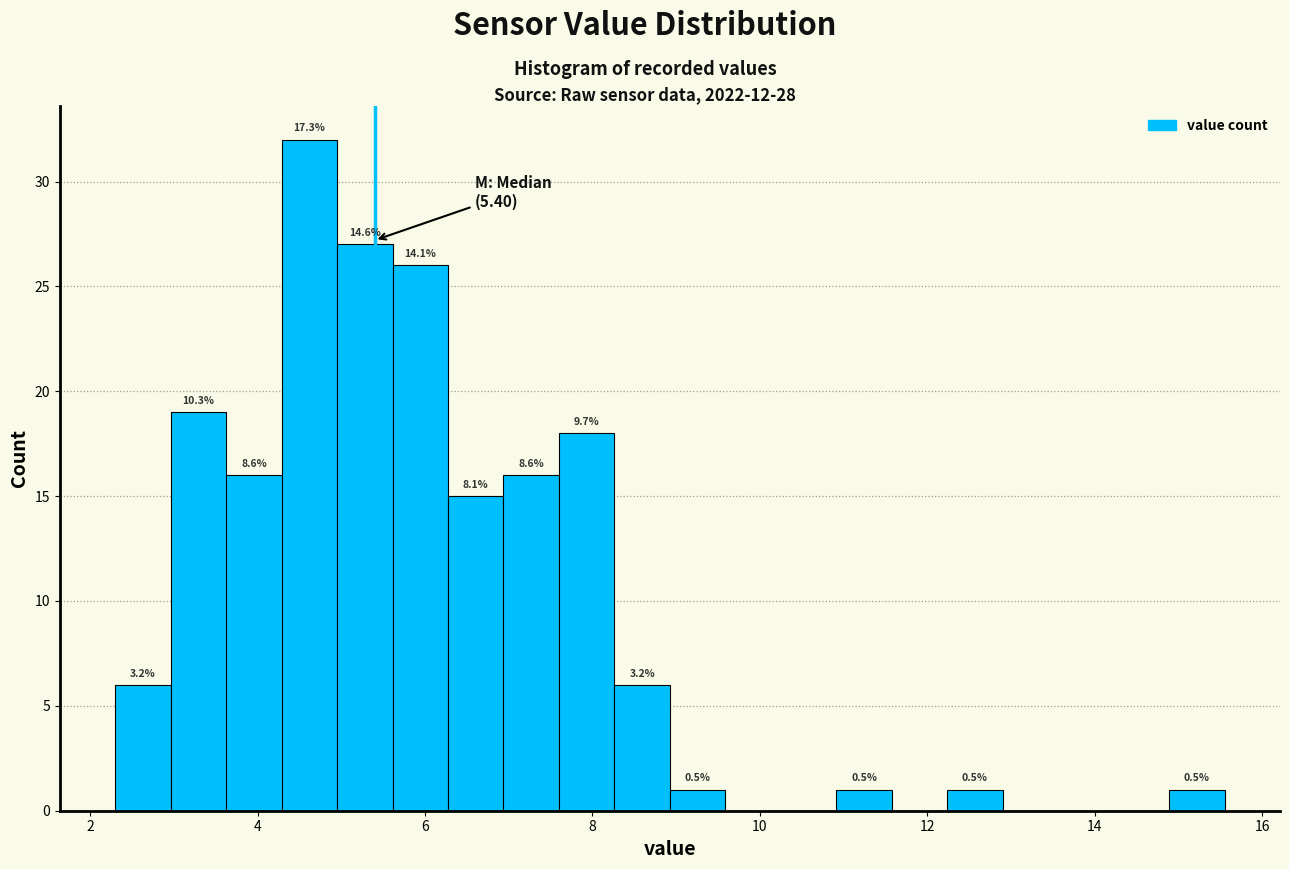

Around what value on the x-axis is the tallest bar? Give the approximate position of its centre, as read against the axis.

4.6